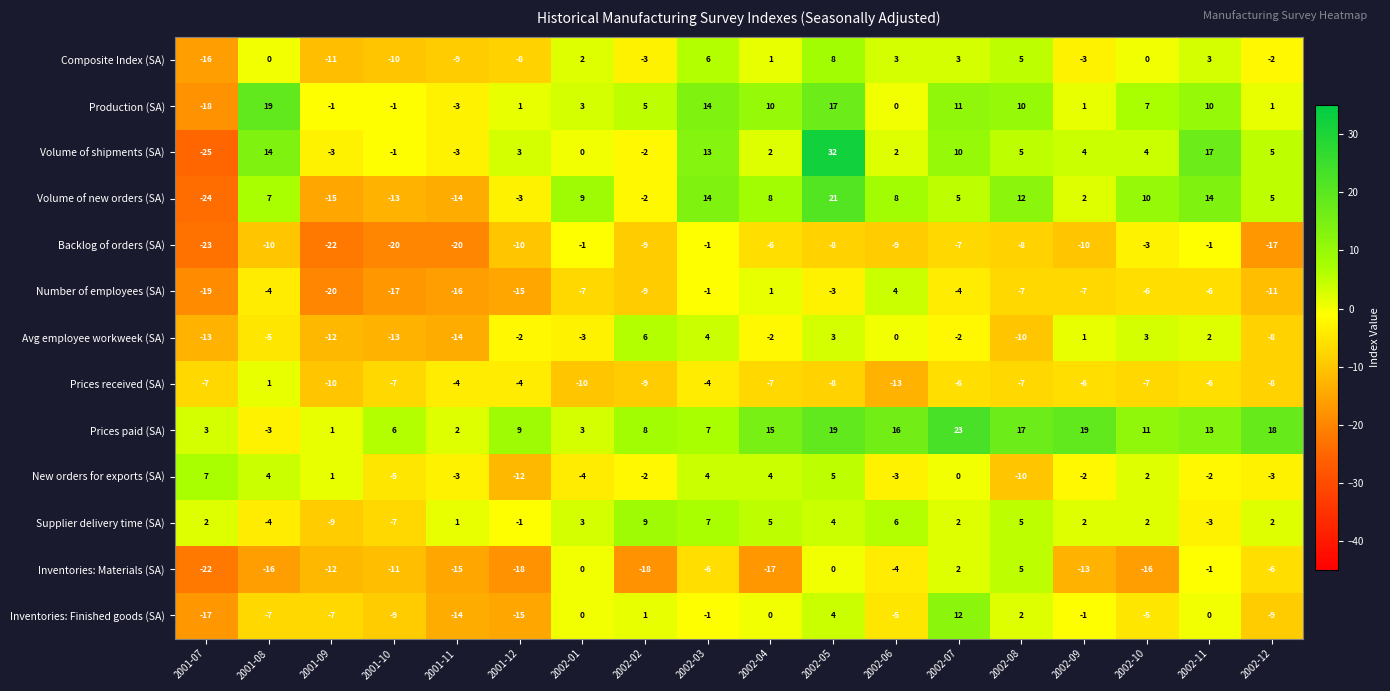

At how many categories does at least one series exceed 26?

1